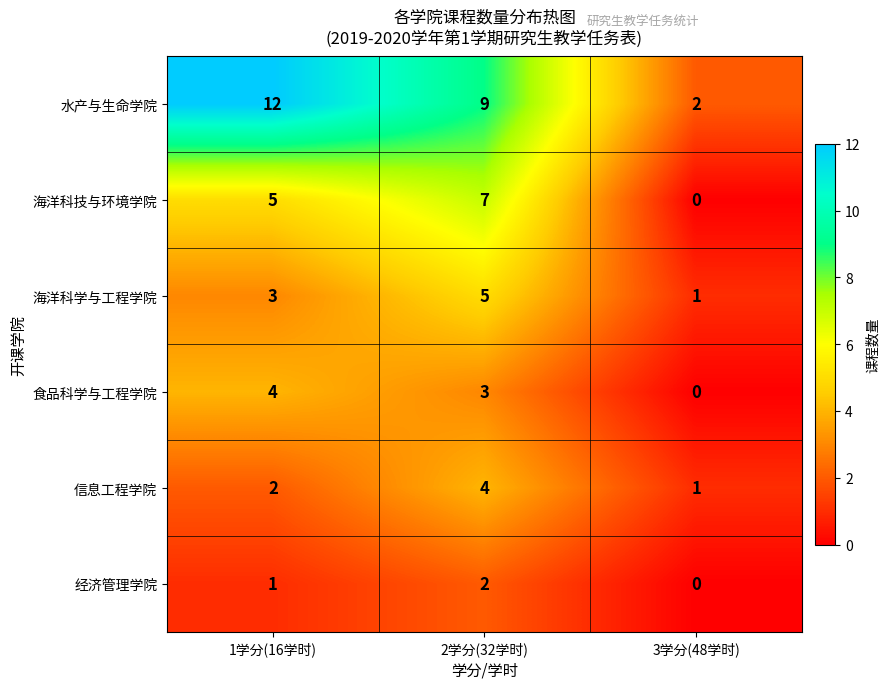

Is it true that 海洋科技与环境学院 equals 0 at 3学分(48学时)?

True